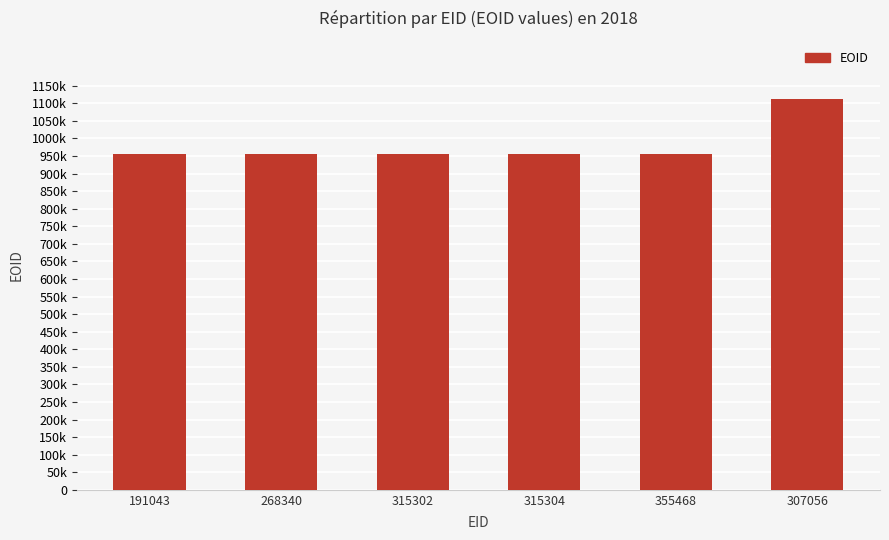

Does the chart contain any negative values?

No